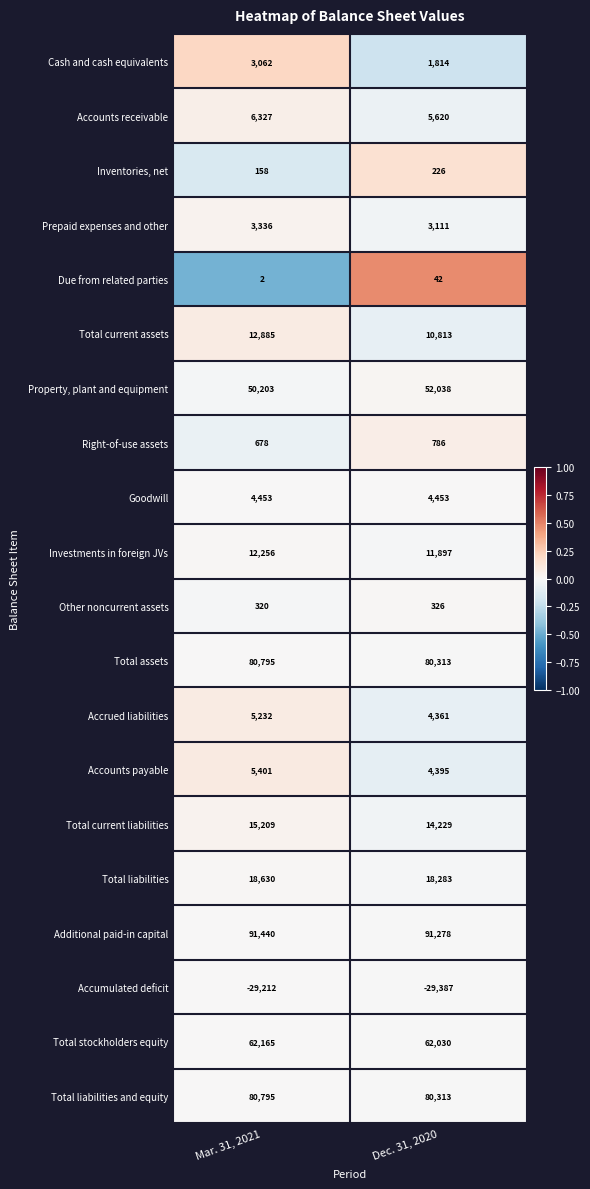

Is the value of Additional paid-in capital at Dec. 31, 2020 greater than the value of Investments in foreign JVs at Dec. 31, 2020?

Yes